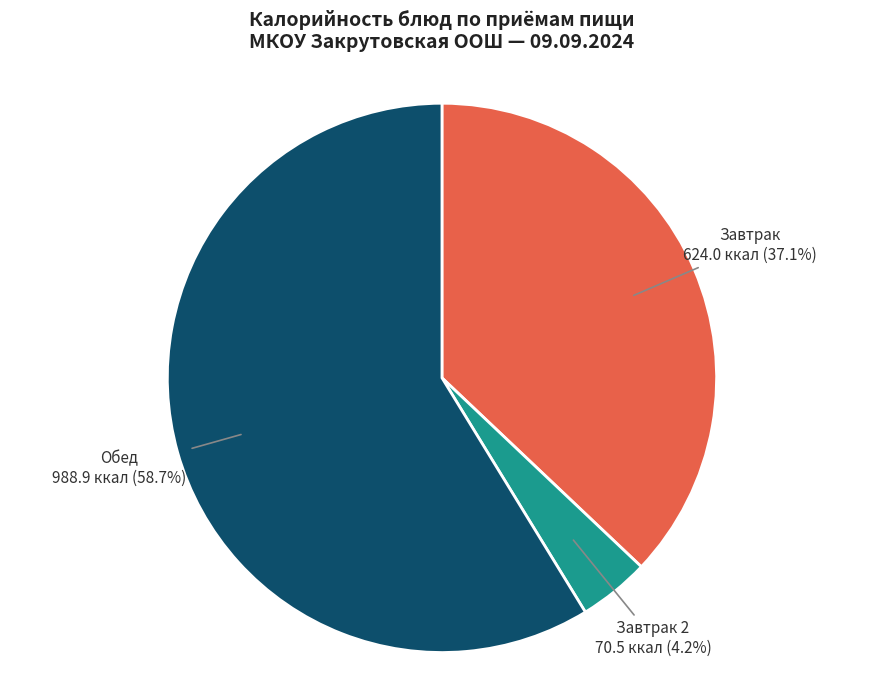

Is the sum of Обед and Завтрак greater than half?

Yes